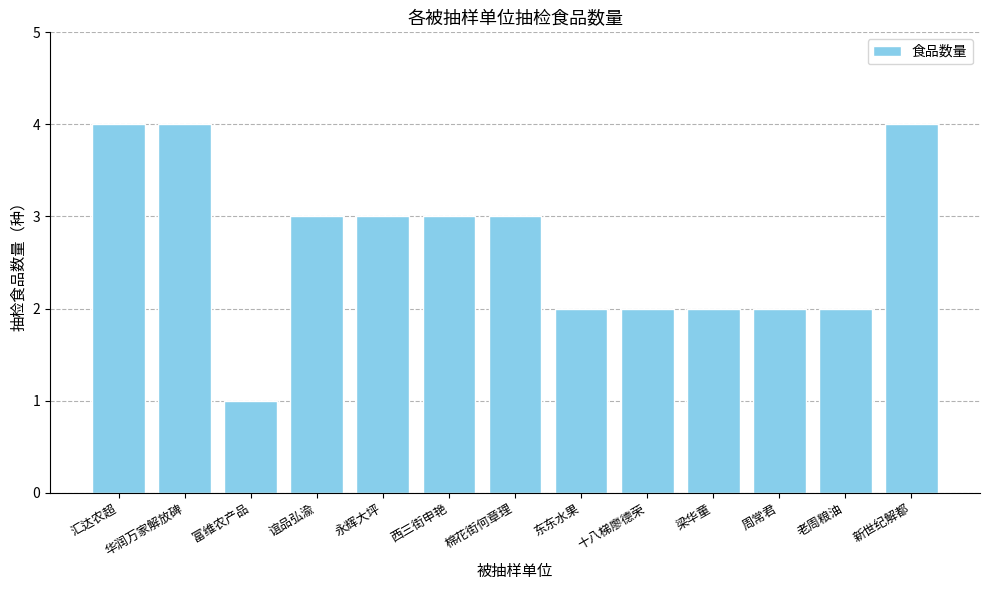

What is the label of the 11th bar from the left?

周常君